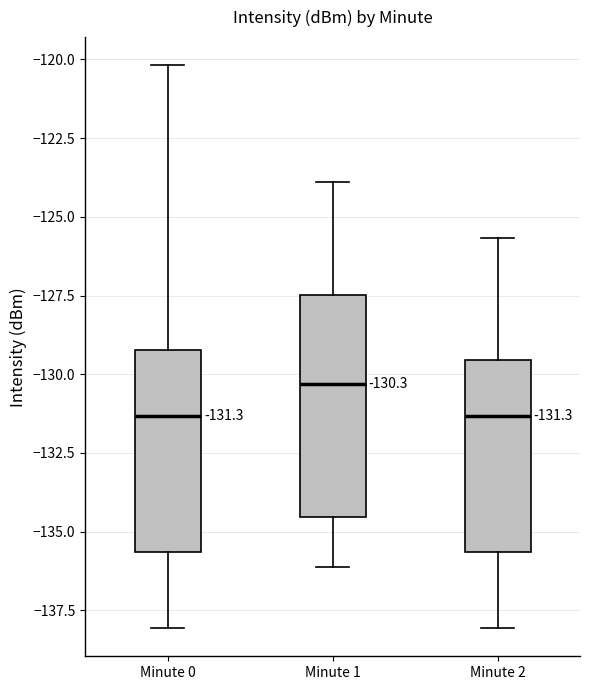

Which box's median line is the highest?

Minute 1